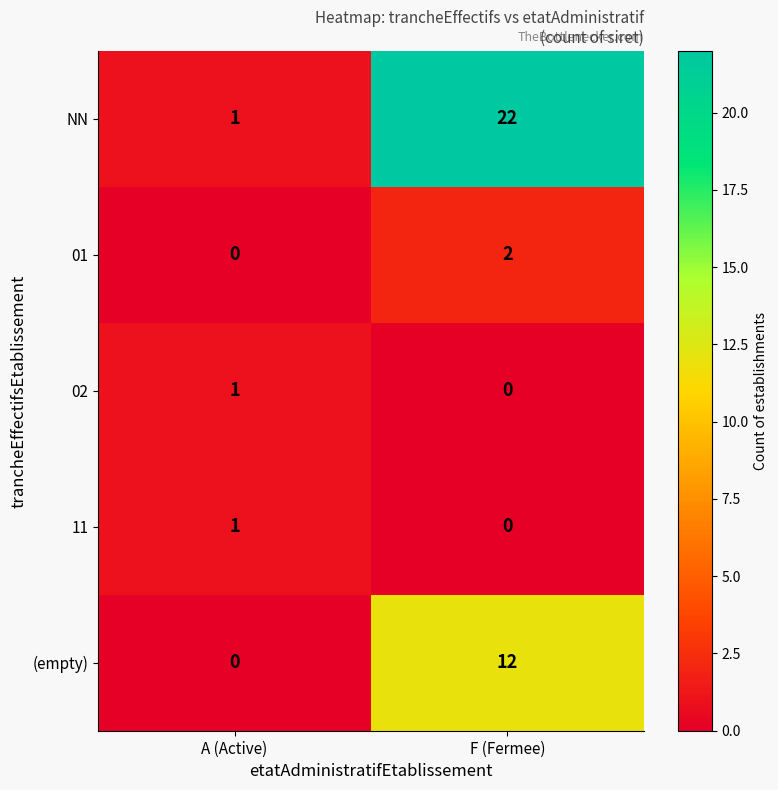

Between A (Active) and F (Fermee), which series saw the biggest shift?

NN